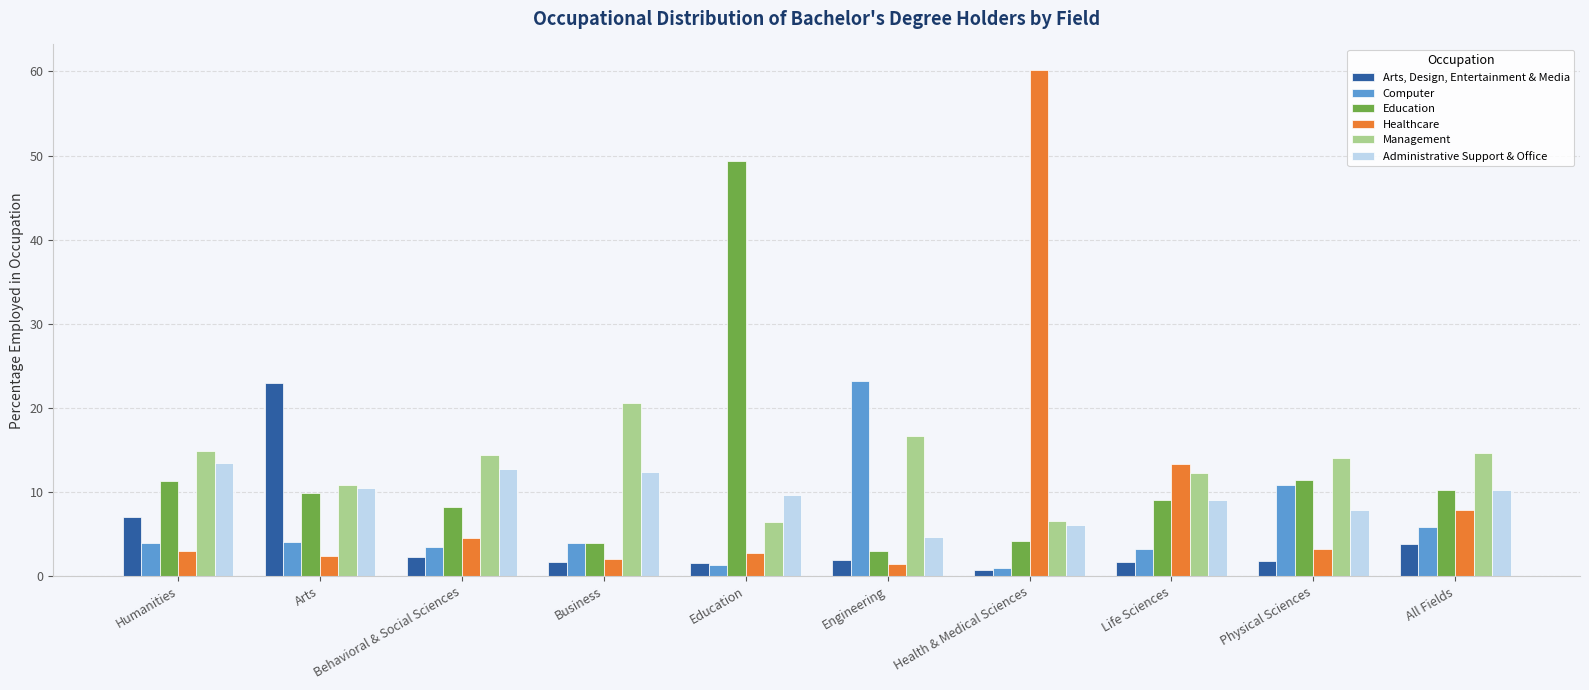

Are the bars horizontal?

No